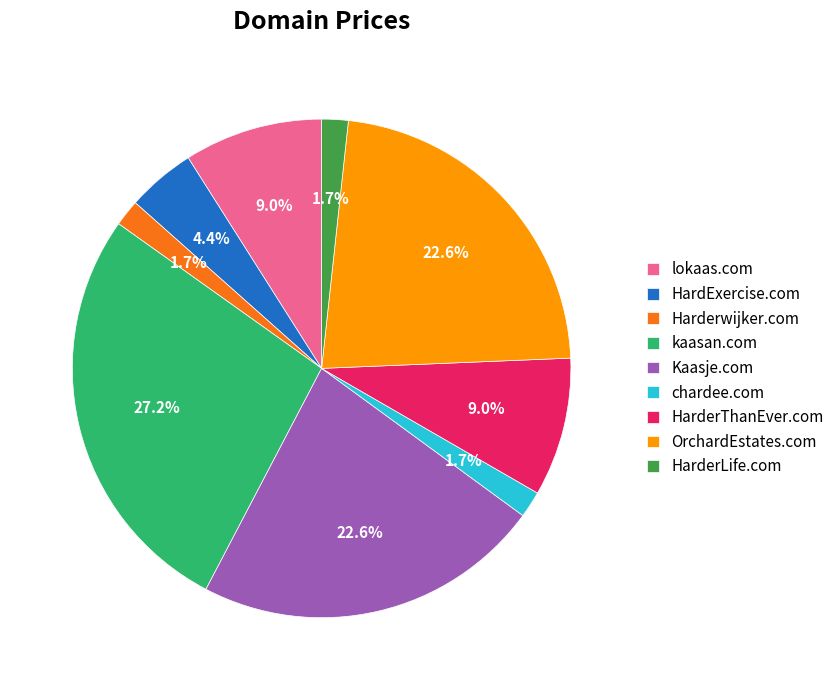

To the nearest percent, what portion does Kaasje.com represent?

23%